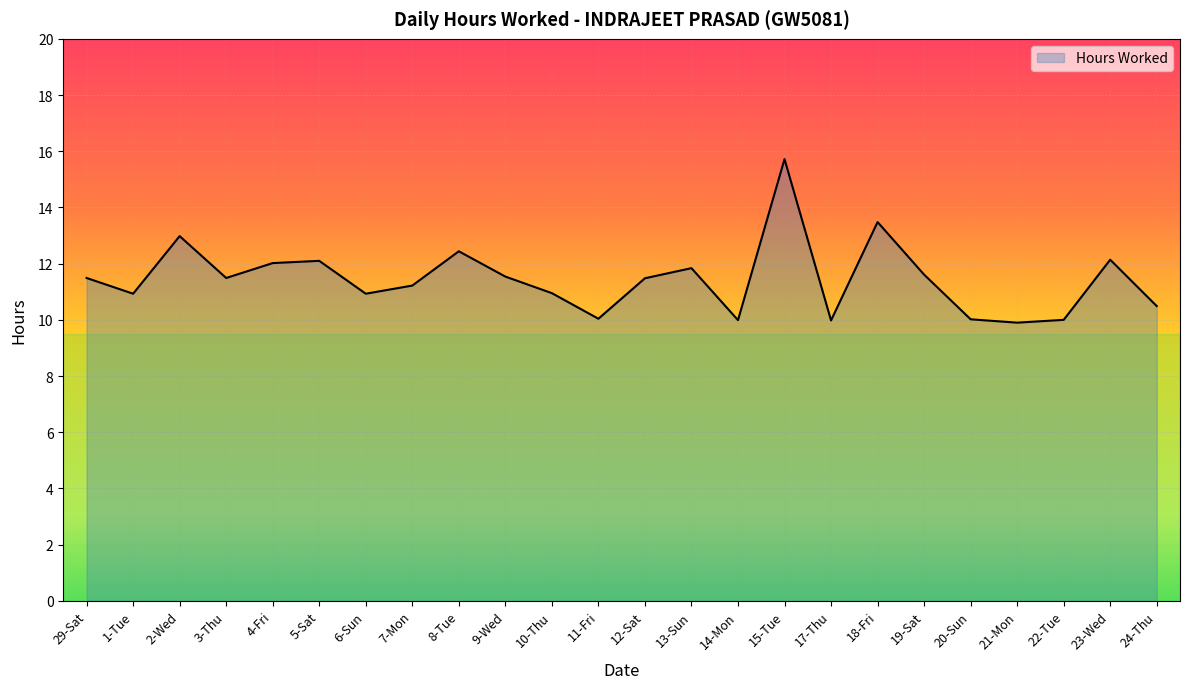

What is the minimum value shown in the chart?

9.9